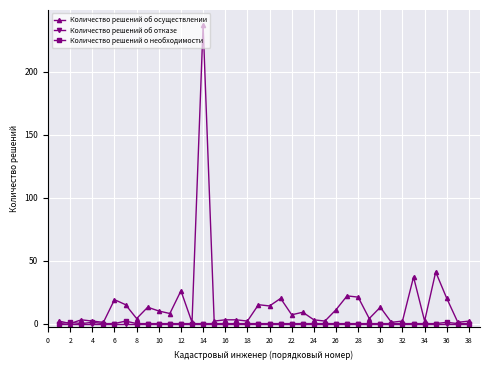

Which series has the largest total across all categories?

Количество решений об осуществлении